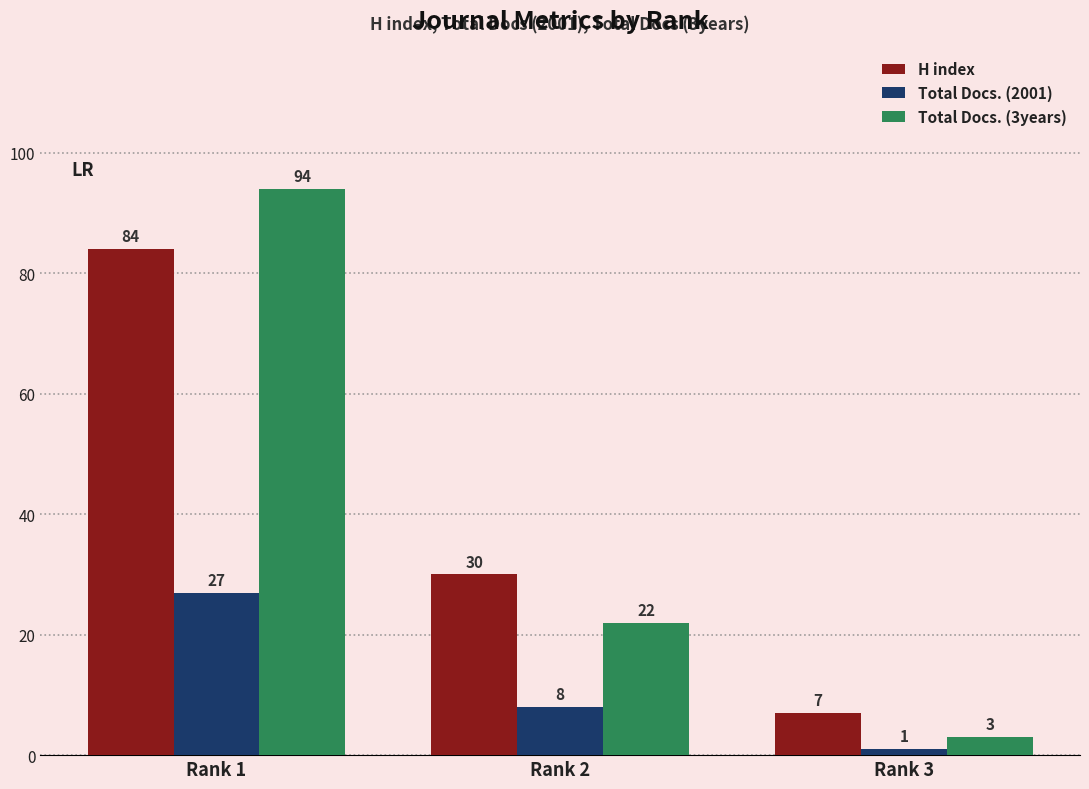

Which category has the highest value in the Total Docs. (2001) series?

Rank 1